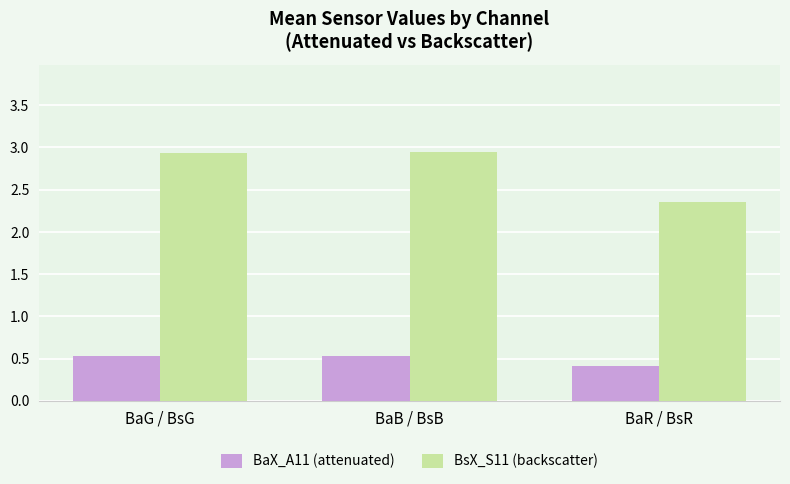

The BsX_S11 (backscatter) series shows 4.0 at BaR / BsR. True or false?

False